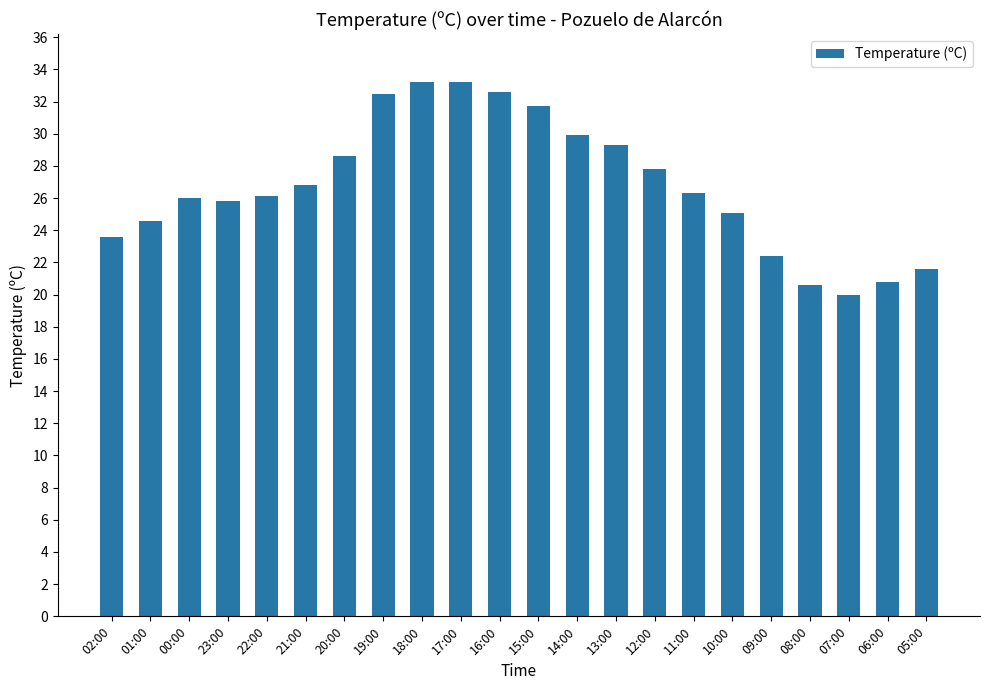

Does the chart contain any negative values?

No